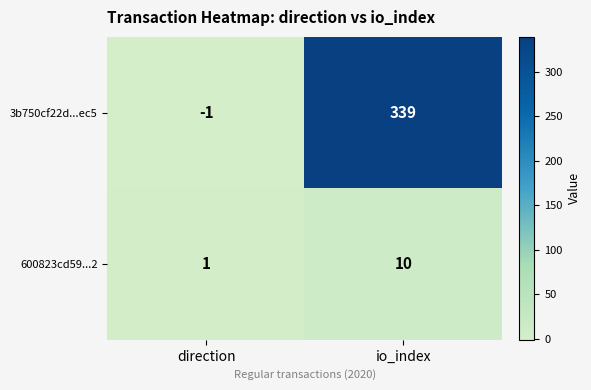

At which label is 600823cd59...2 closest to 5?

direction